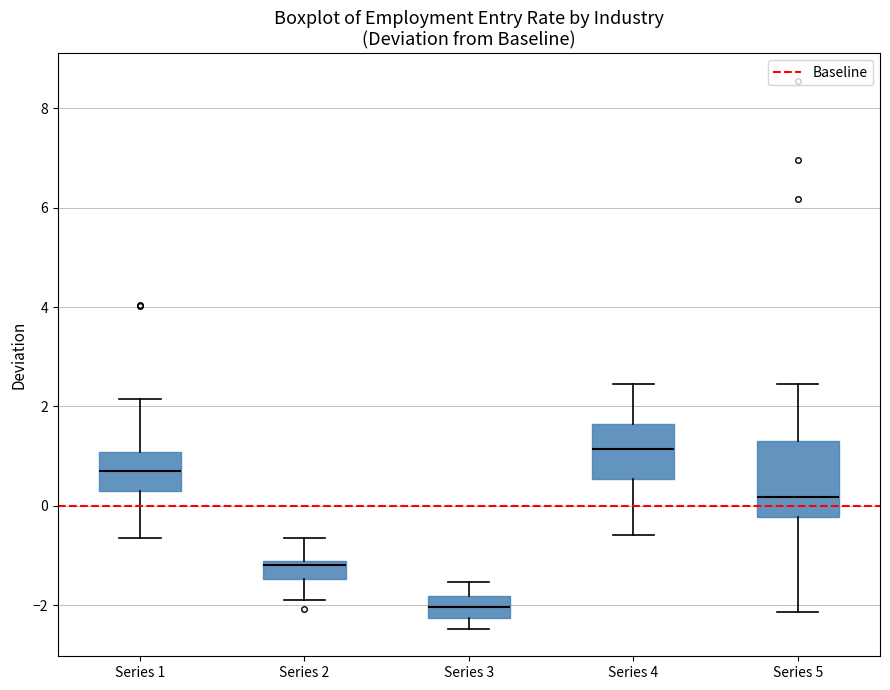

Where does the median line of the box for Series 1 sit on the y-axis? The values are not printed on the chart, so give them approximately, as read against the axis.

0.8